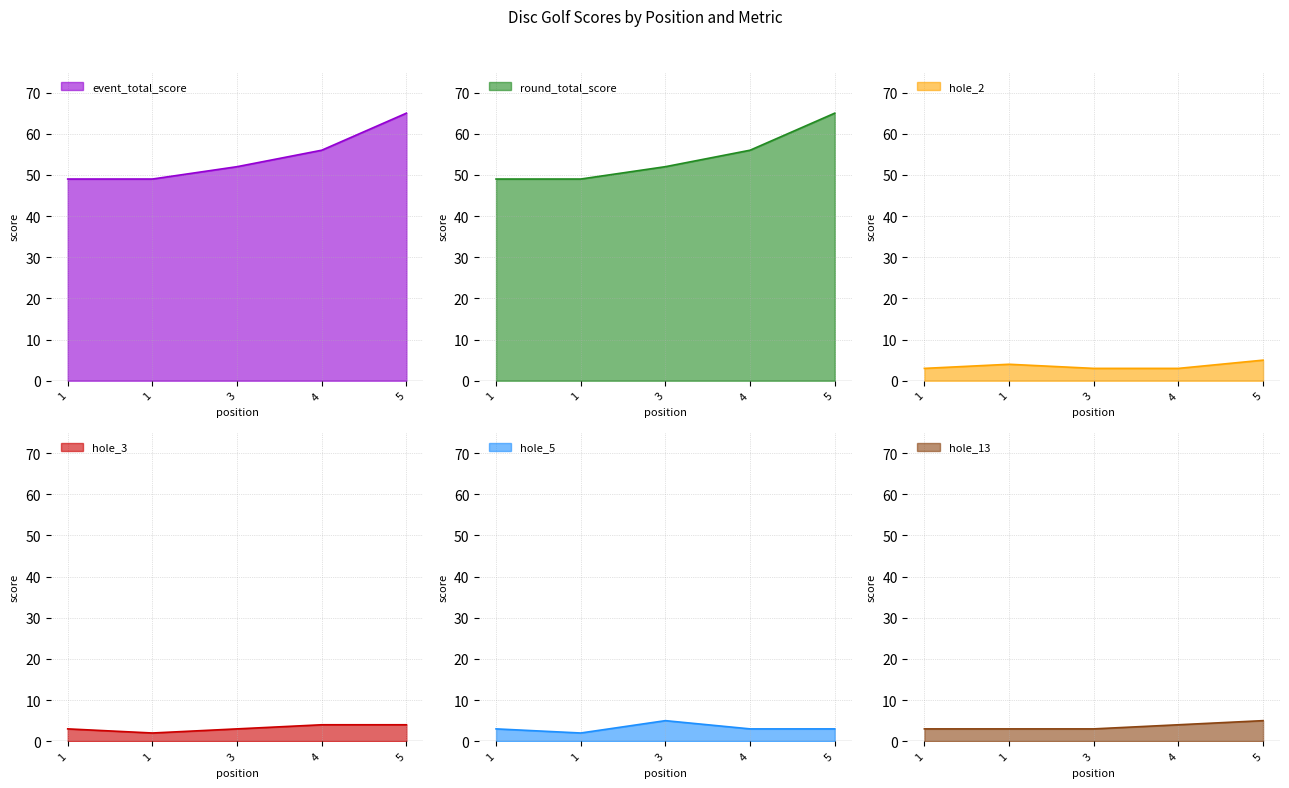

What is the greatest value displayed?

65